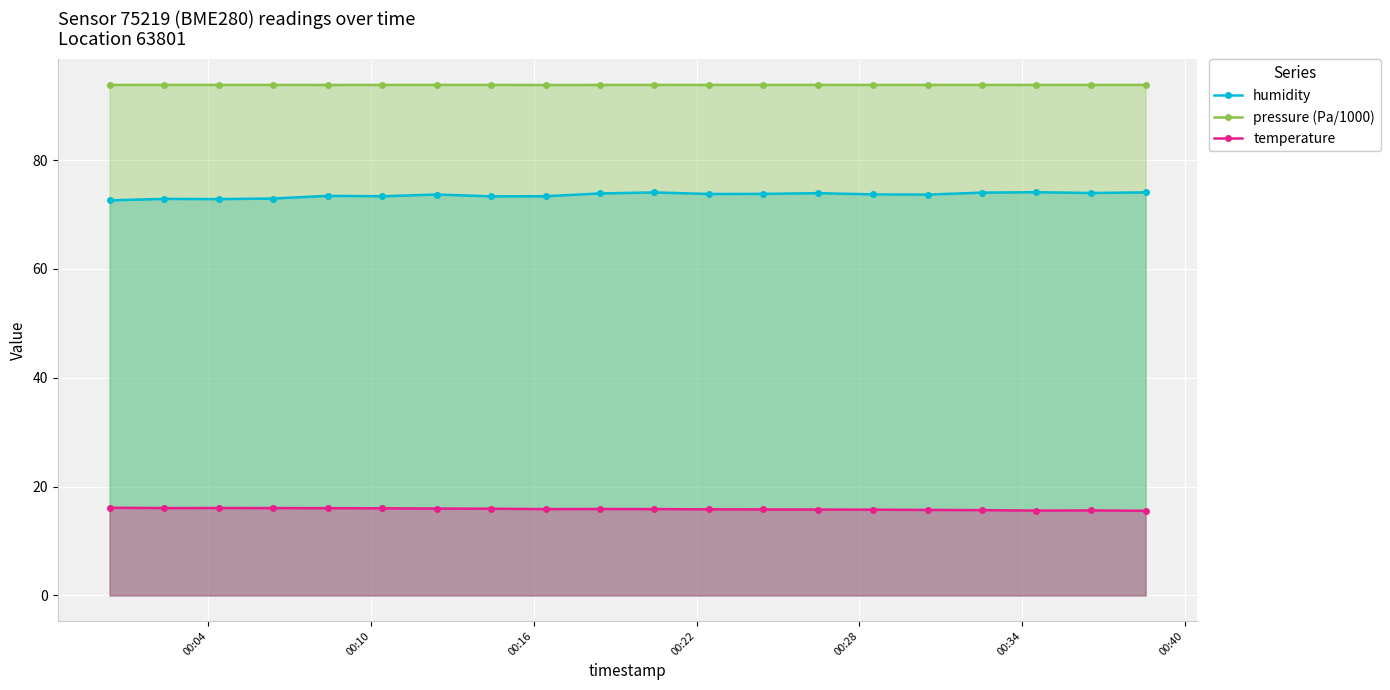

What is the average value of the pressure (Pa/1000) series?

93.8